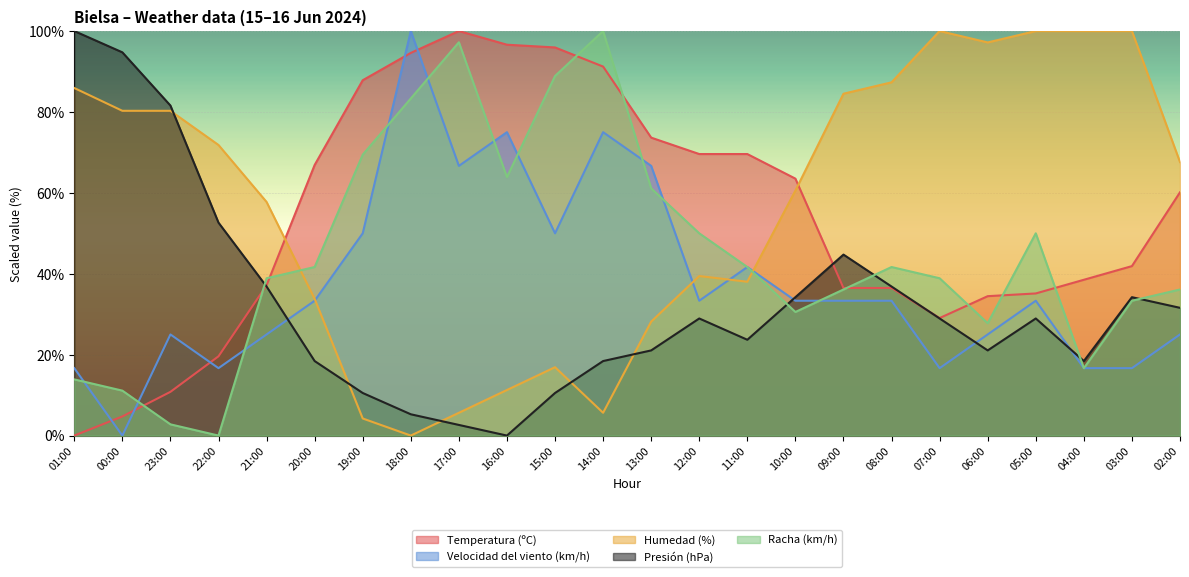

The Racha (km/h) series shows 9.9 at 08:00. True or false?

False